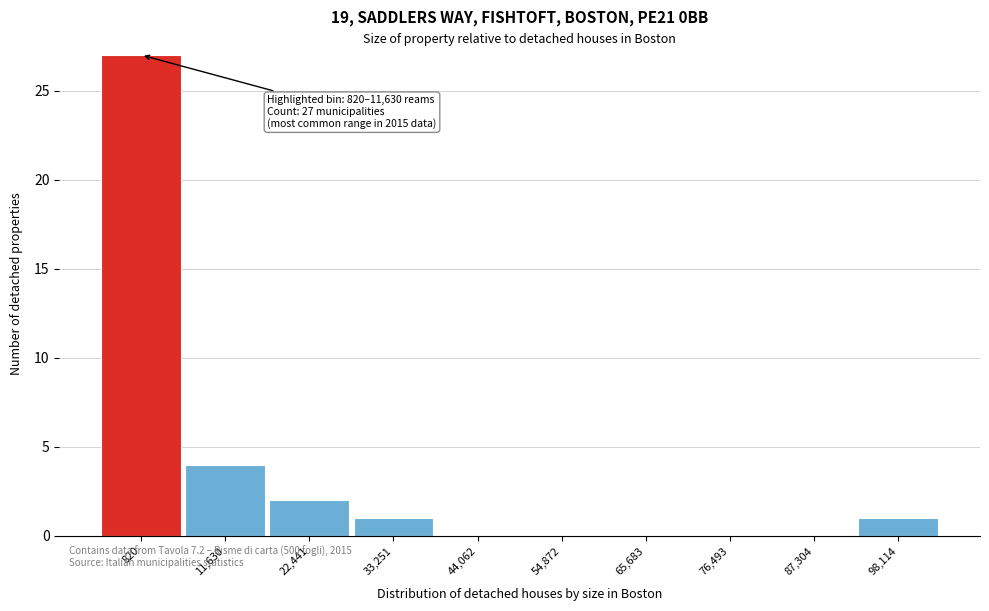

Reading left to right, transcribe all the data shown in this chart.

820=27	11,630=4	22,441=2	33,251=1	44,062=0	54,872=0	65,683=0	76,493=0	87,304=0	98,114=1